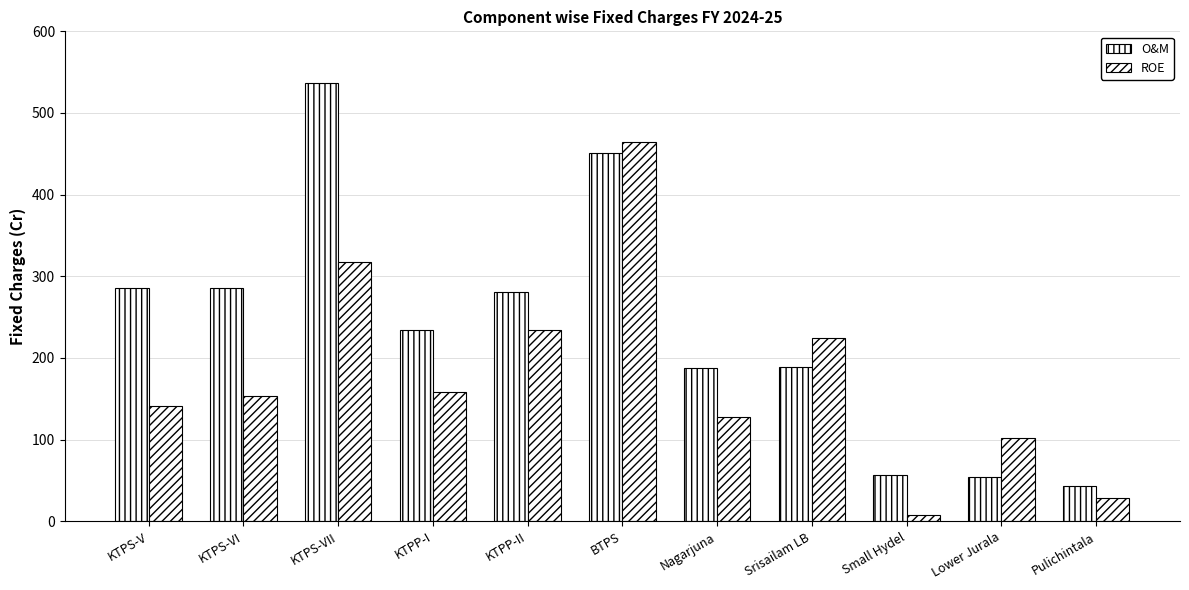

How many values in the O&M series exceed 234?

6